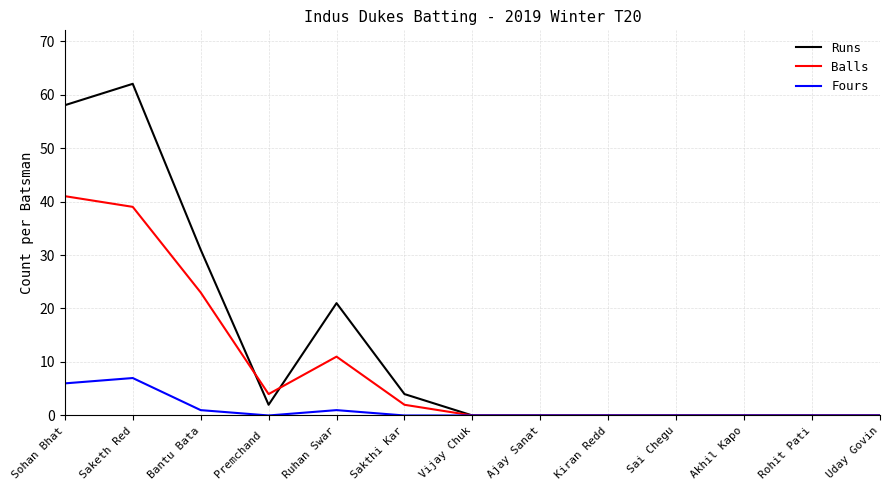

What is the difference between the Runs values at Saketh Red and Rohit Pati?

62